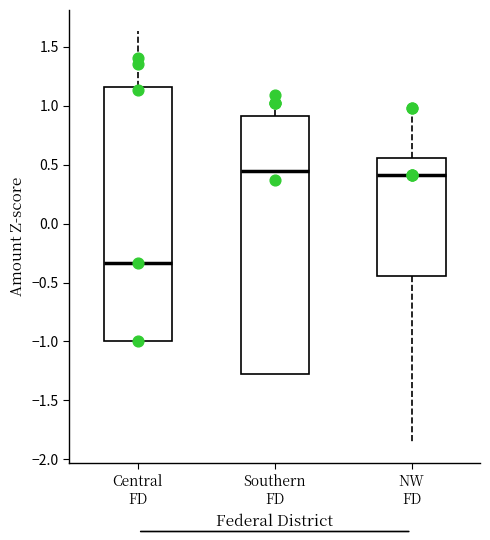

Reading left to right, transcribe this box plot: for each box, give where its median line is, the range the box spans, and where its two whiskers end, as read against the y-axis. The values are not printed on the chart, so give them approximately, as read against the axis.

Central FD: median -0.35, box -1.00 to 1.15, whiskers -1.00 to 1.65
Southern FD: median 0.45, box -1.25 to 0.90, whiskers -1.25 to 1.10
NW FD: median 0.40, box -0.45 to 0.55, whiskers -1.85 to 1.00